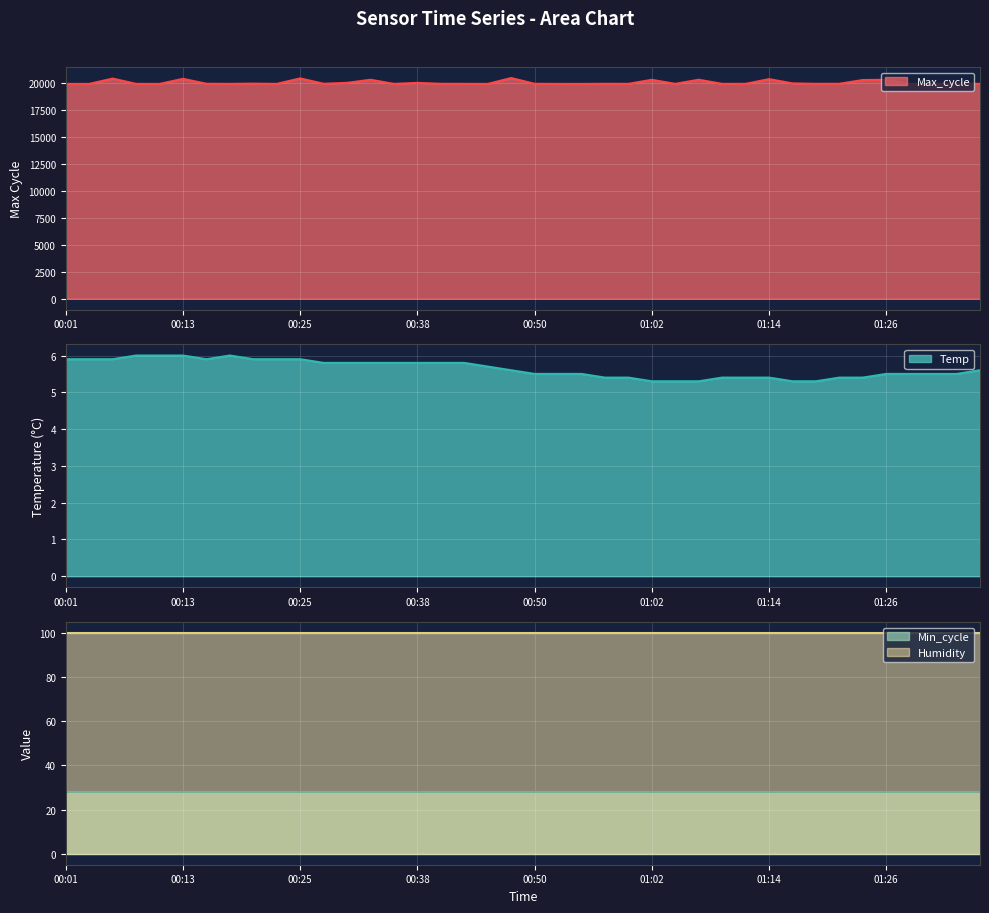

True or false: Max_cycle and Temp cross at least once.

False